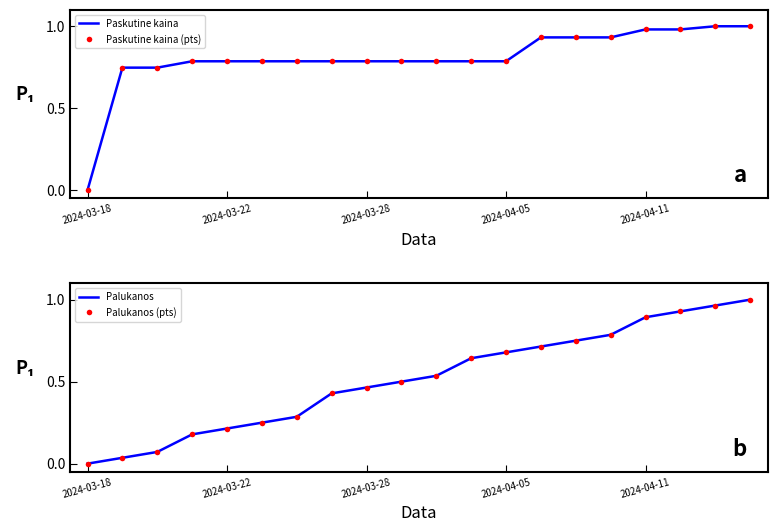

True or false: Palukanos has a value of 0.5 at 2024-04-11.

False